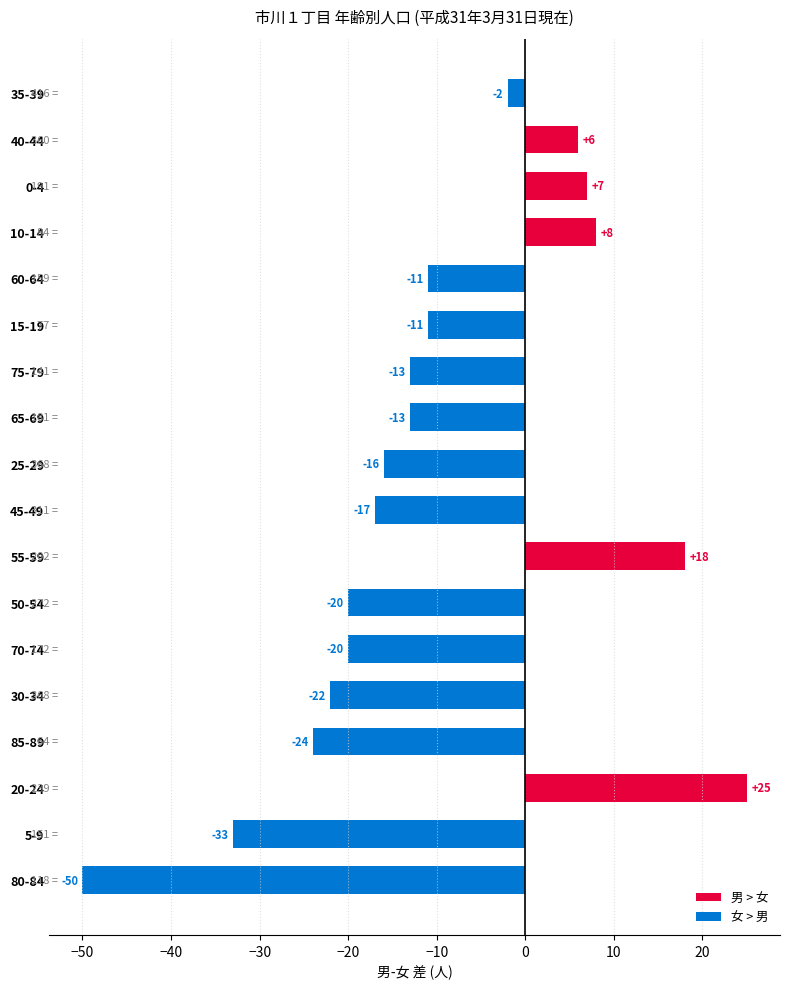

What is the greatest value displayed?

25